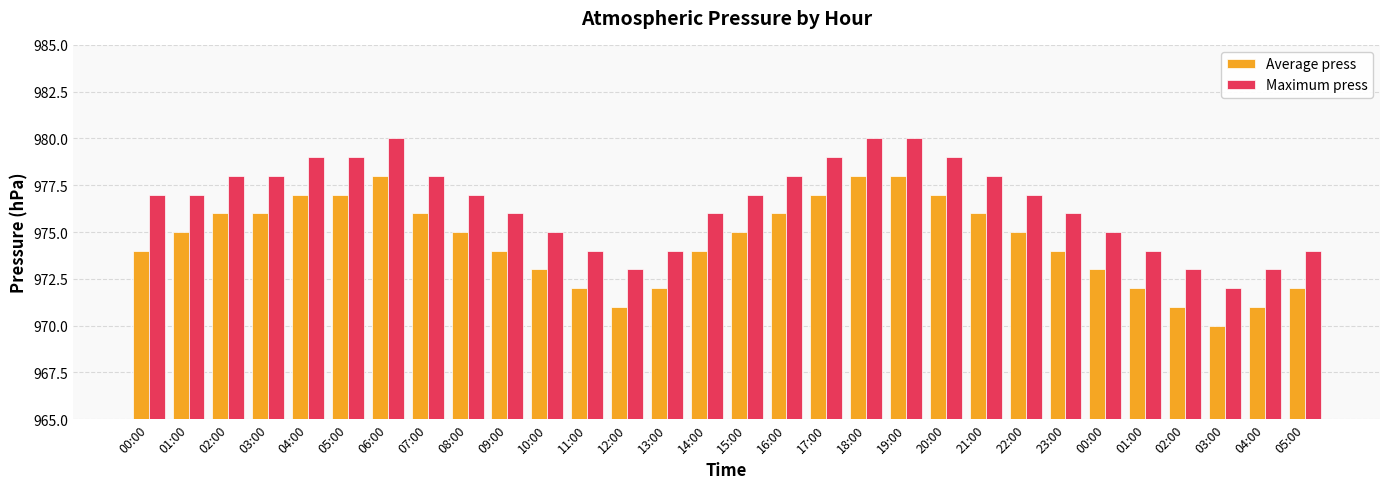

Reading left to right, transcribe all the data shown in this chart.

Average press: 00:00=974	01:00=975	02:00=976	03:00=976	04:00=977	05:00=977	06:00=978	07:00=976	08:00=975	09:00=974	10:00=973	11:00=972	12:00=971	13:00=972	14:00=974	15:00=975	16:00=976	17:00=977	18:00=978	19:00=978	20:00=977	21:00=976	22:00=975	23:00=974	00:00=973	01:00=972	02:00=971	03:00=970	04:00=971	05:00=972
Maximum press: 00:00=977	01:00=977	02:00=978	03:00=978	04:00=979	05:00=979	06:00=980	07:00=978	08:00=977	09:00=976	10:00=975	11:00=974	12:00=973	13:00=974	14:00=976	15:00=977	16:00=978	17:00=979	18:00=980	19:00=980	20:00=979	21:00=978	22:00=977	23:00=976	00:00=975	01:00=974	02:00=973	03:00=972	04:00=973	05:00=974